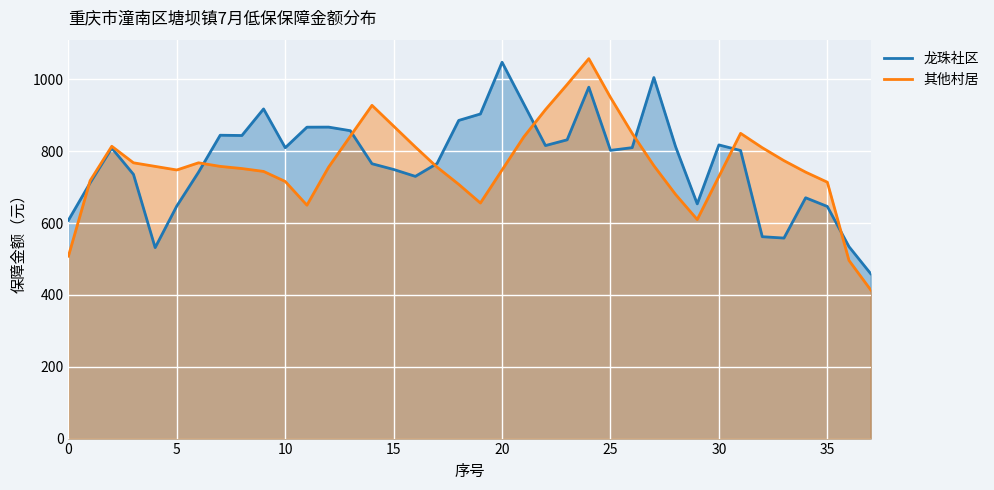

Where is 龙珠社区 nearest to the value 753?

15